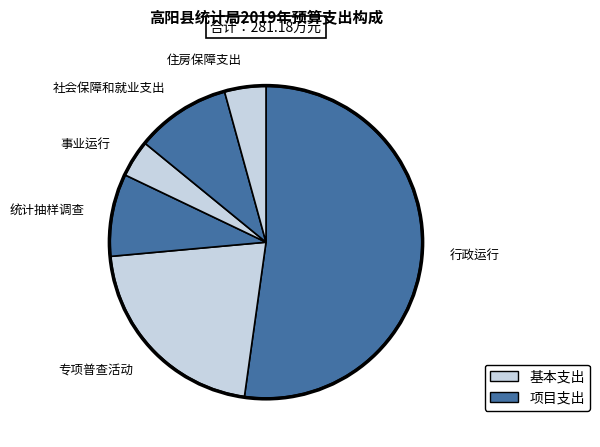

Which slice represents more than half of the pie?

行政运行